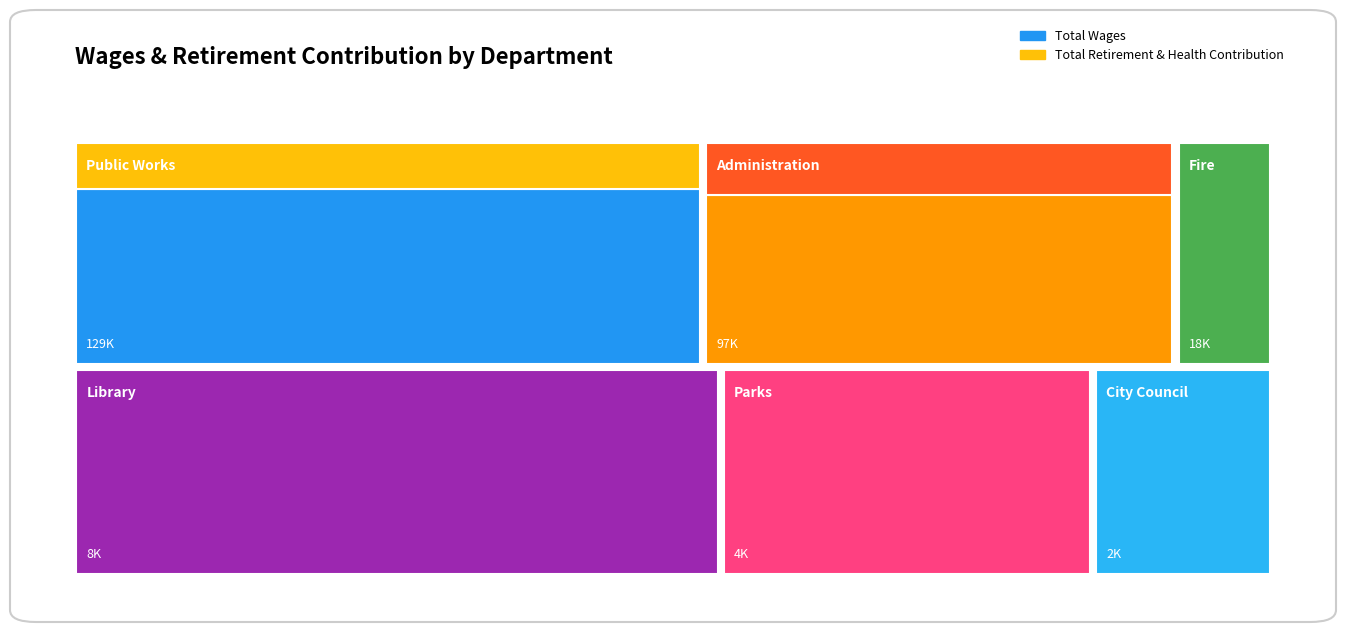

Reading left to right, list all the values displayed in this chart.

Total Wages: Public Works=102260	Administration=74030	Fire=18732	Library=8050	Parks=4623	City Council=2160
Total Retirement & Health Contribution: Public Works=27223	Administration=23100	Fire=0	Library=0	Parks=0	City Council=0